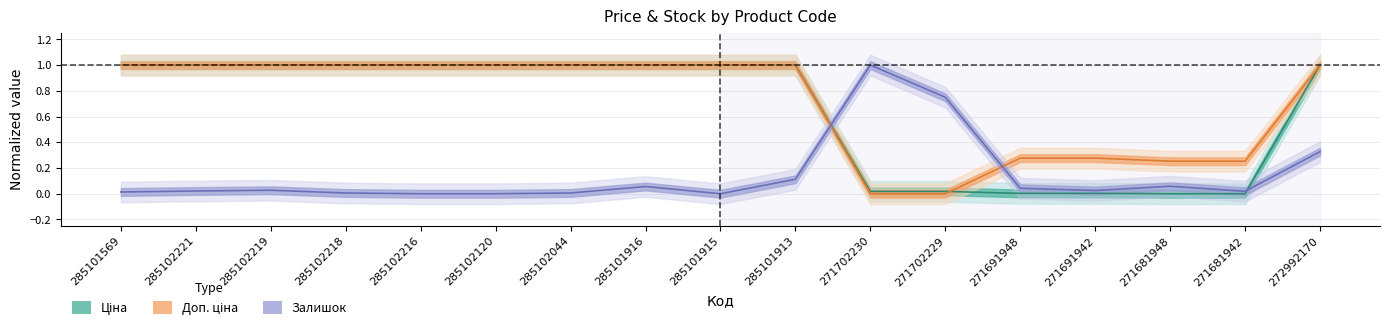

How many intersections are there between Доп. ціна and Ціна?

1